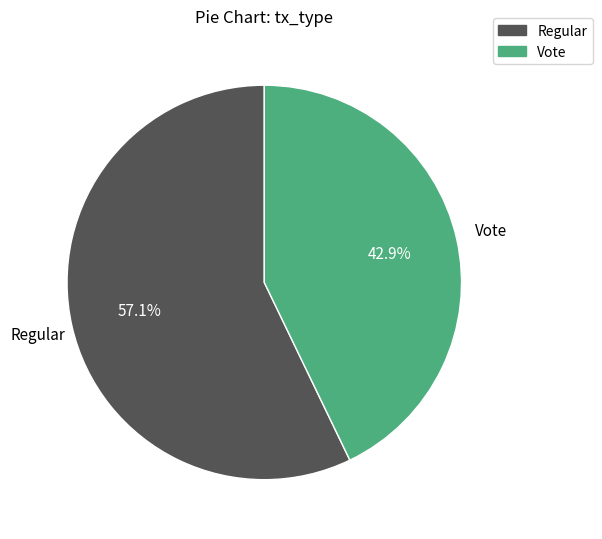

To the nearest percent, what is the average slice percentage?

50%